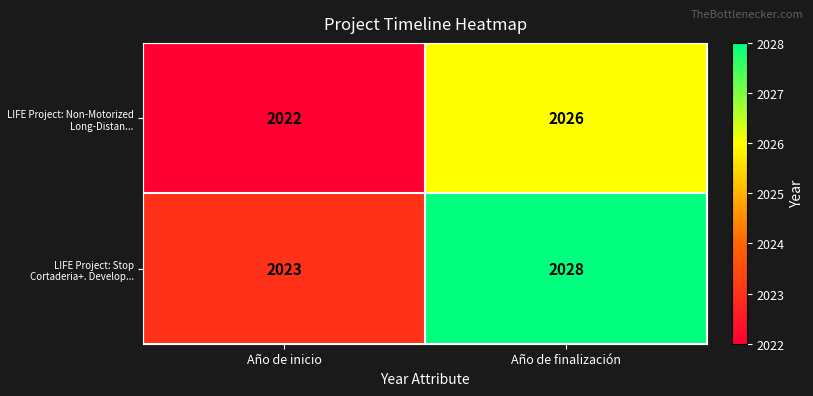

At which category is the sum across all series the highest?

Año de finalización